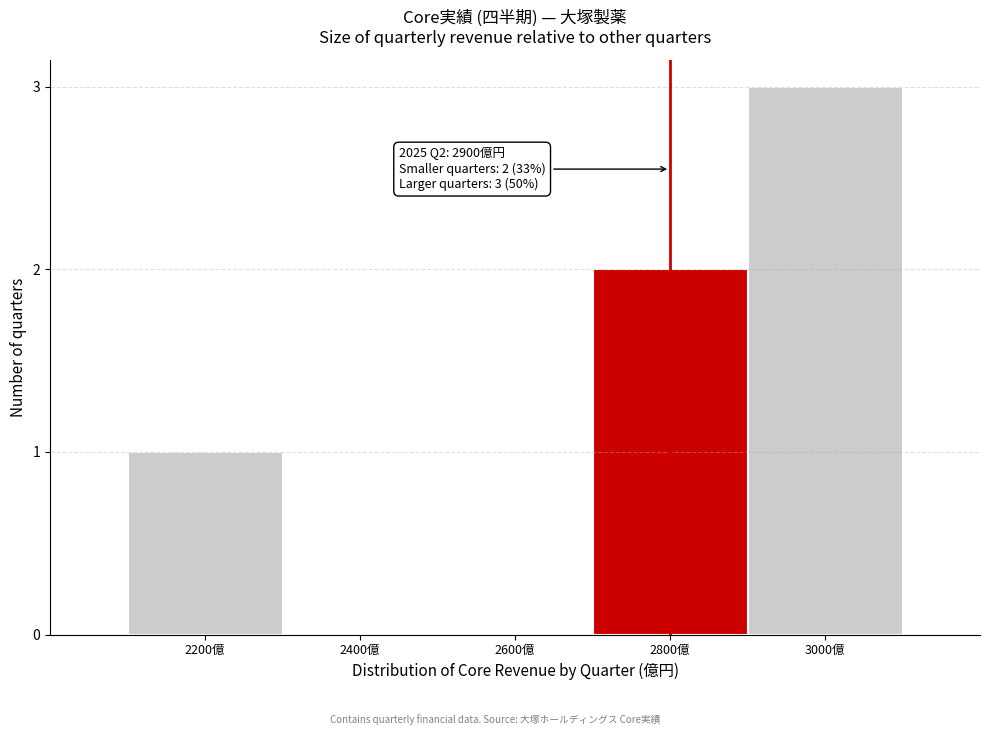

Reading right to left, what are all the values shown in this chart?

3000億=3	2800億=2	2600億=0	2400億=0	2200億=1